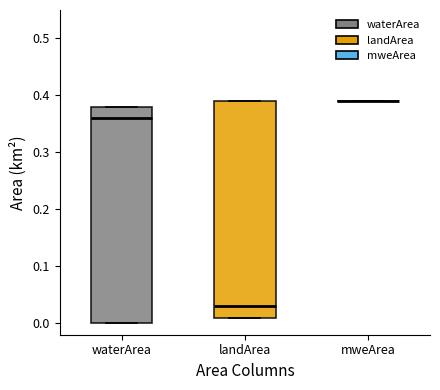

Reading left to right, transcribe this box plot: for each box, give where its median line is, the range the box spans, and where its two whiskers end, as read against the y-axis. The values are not printed on the chart, so give them approximately, as read against the axis.

waterArea: median 0.36, box 0.00 to 0.38, whiskers 0.00 to 0.38
landArea: median 0.03, box 0.01 to 0.39, whiskers 0.01 to 0.39
mweArea: box collapsed to a line at 0.39, whiskers 0.39 to 0.39